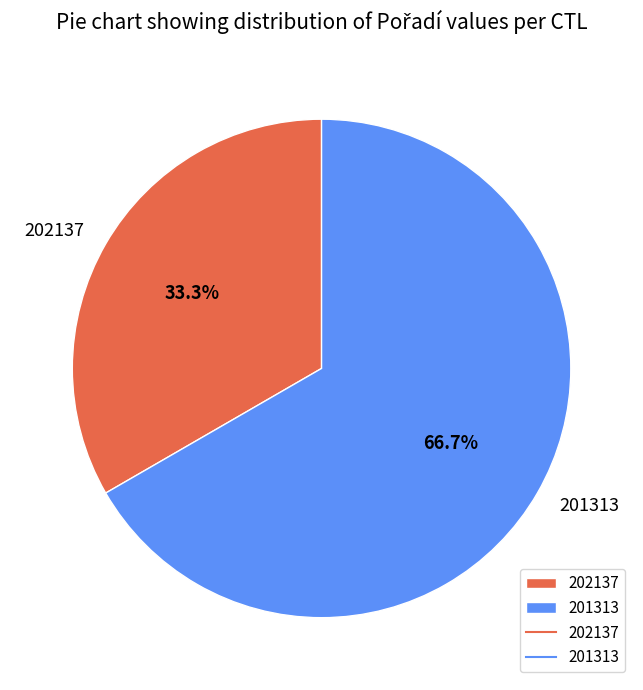

To the nearest percent, what portion does 201313 represent?

67%